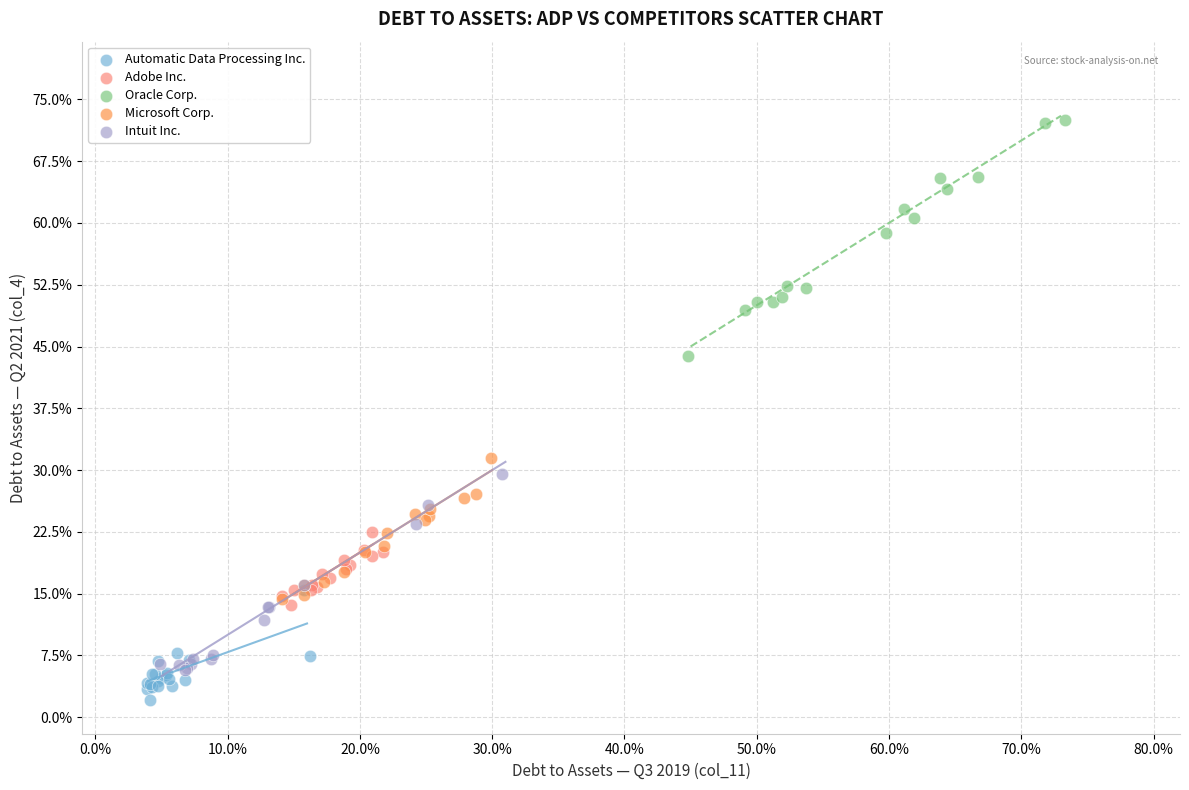

Which series contains the highest Y value?

Oracle Corp.